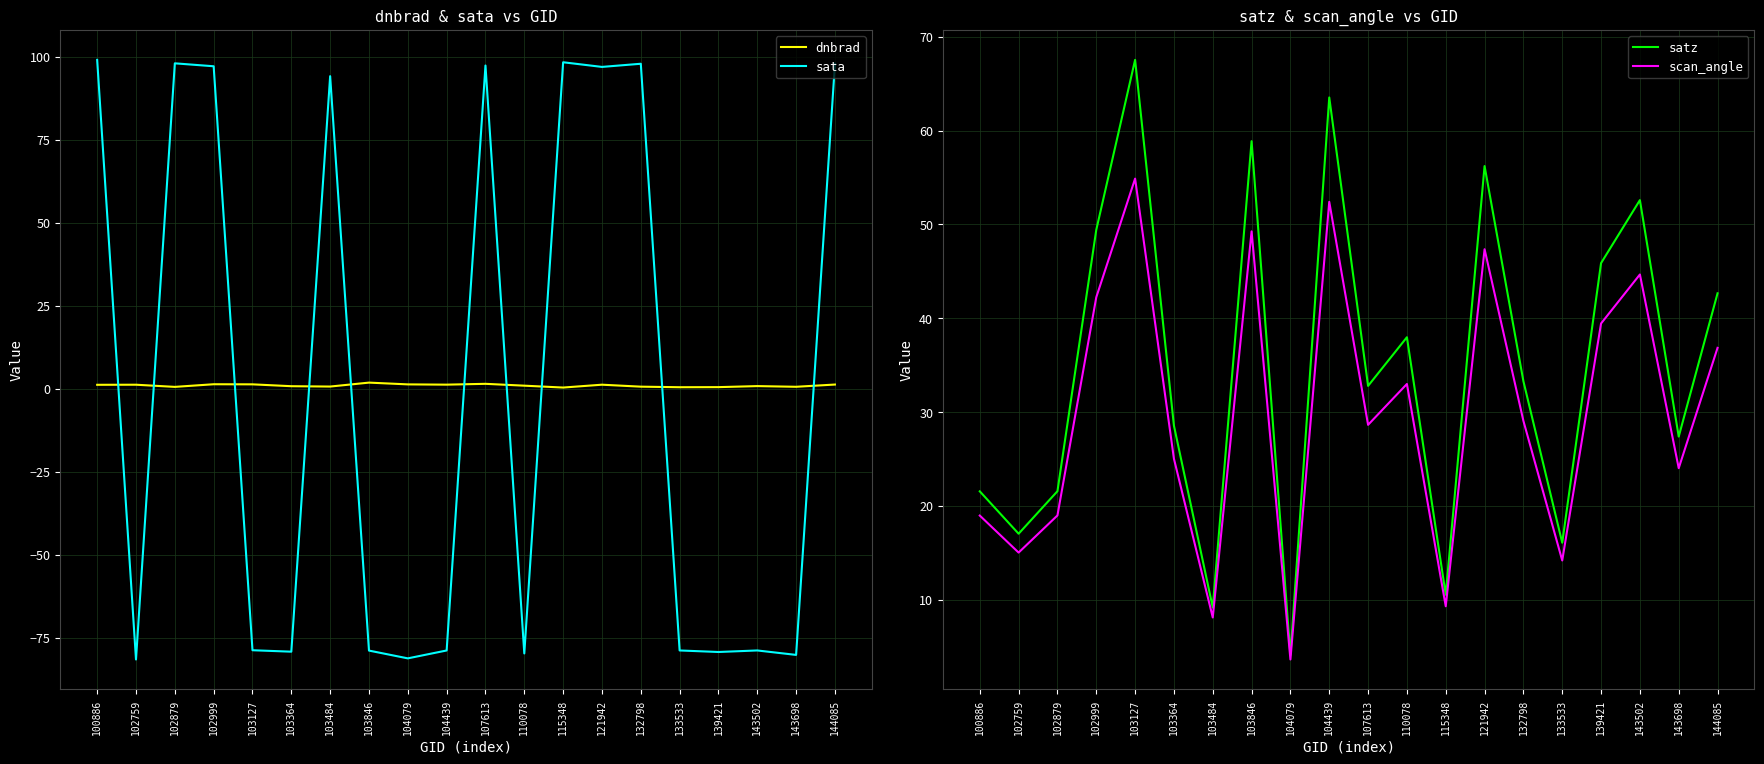

What is the total value across all series at 107613?

160.4